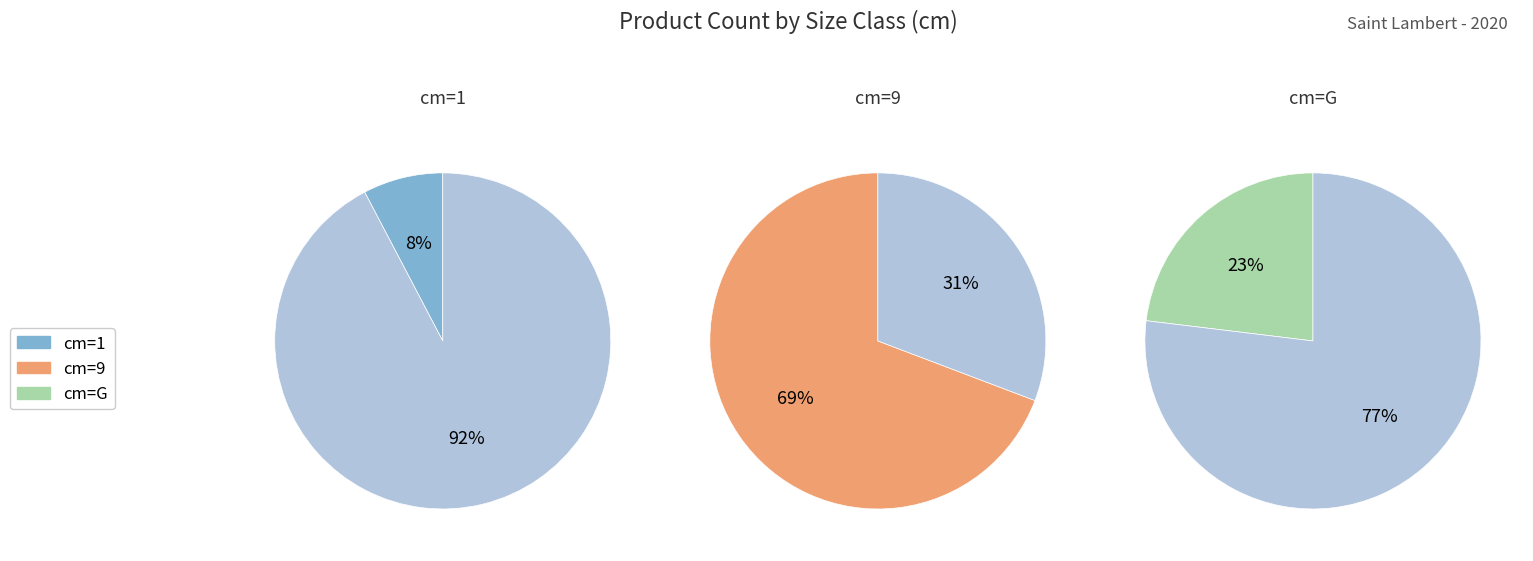

True or false: G accounts for 23% of the total.

True